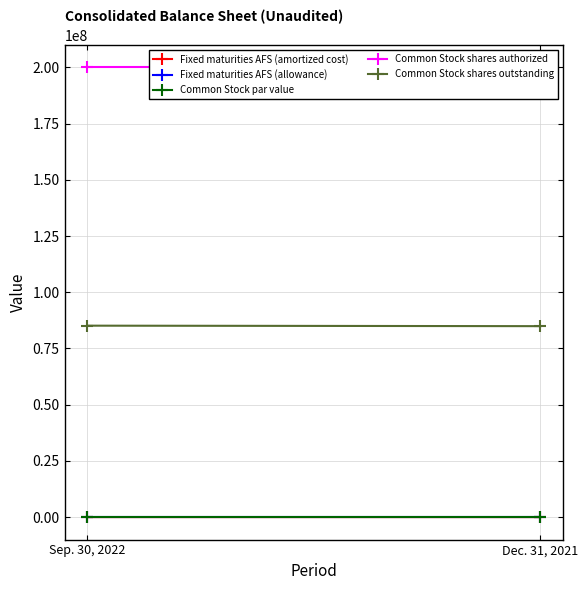

Reading left to right, what are all the values shown in this chart?

Fixed maturities AFS (amortized cost): 10744	10193
Fixed maturities AFS (allowance): 9	9
Common Stock par value: 0	0
Common Stock shares authorized: 200000000	200000000
Common Stock shares outstanding: 85140521	84920965